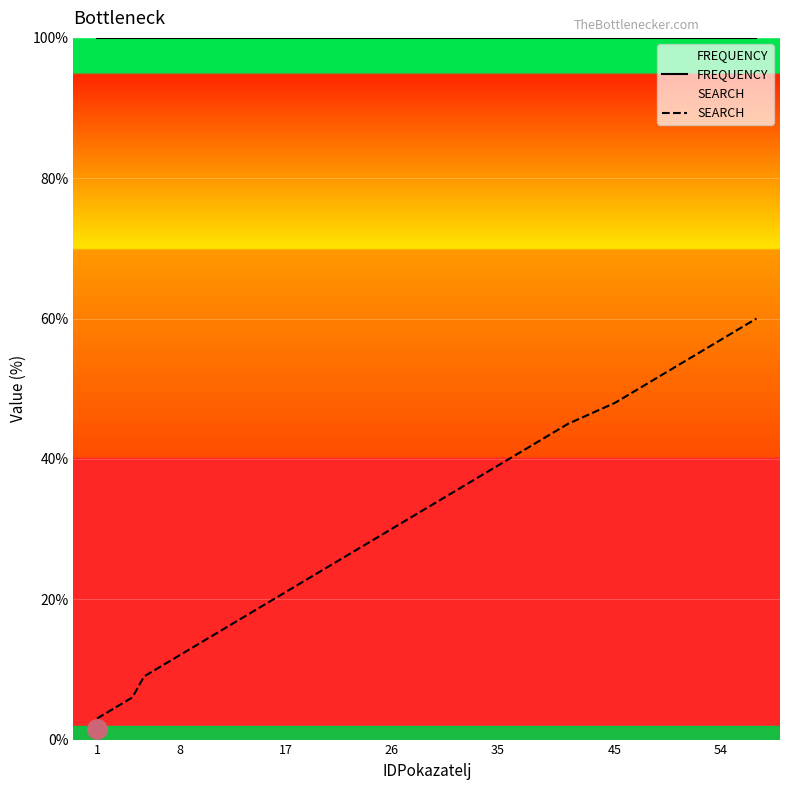

List the series in order of their overall mean, lowest first.

SEARCH, FREQUENCY